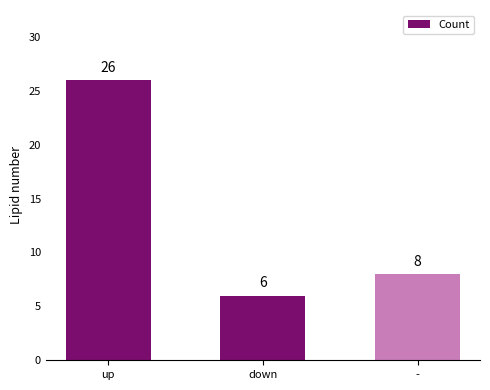

Which has a higher value, - or down?

-